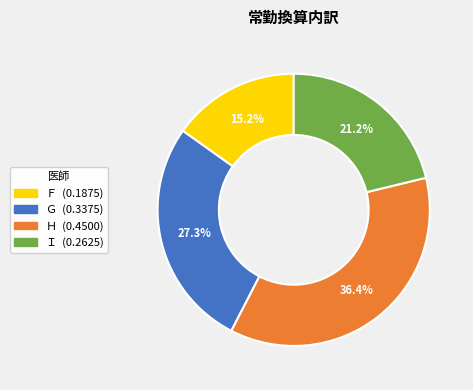

Does any single category account for the majority?

No